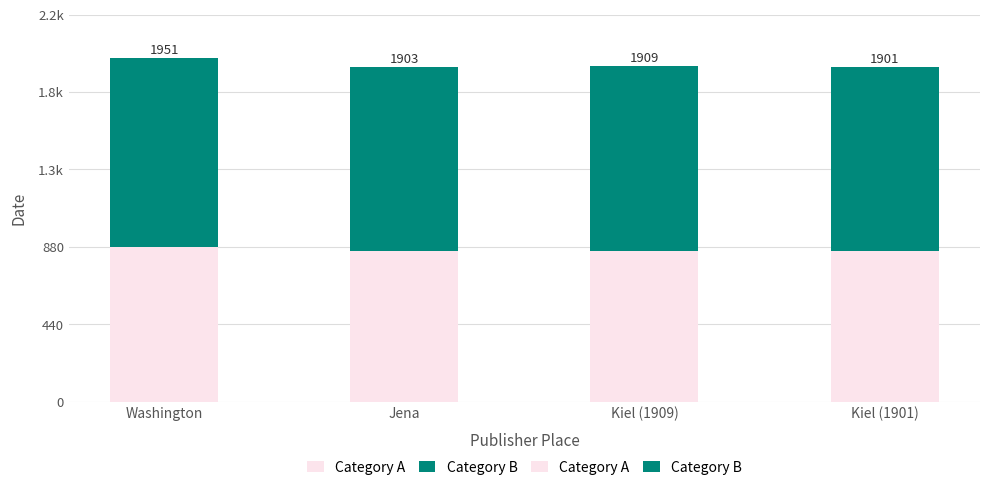

Are the bars grouped side by side (vs. stacked)?

No